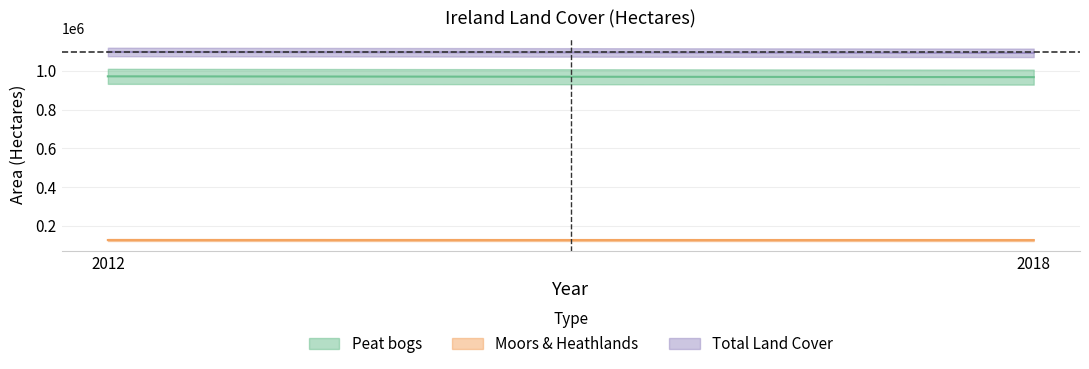

How many lines are shown in the chart?

3